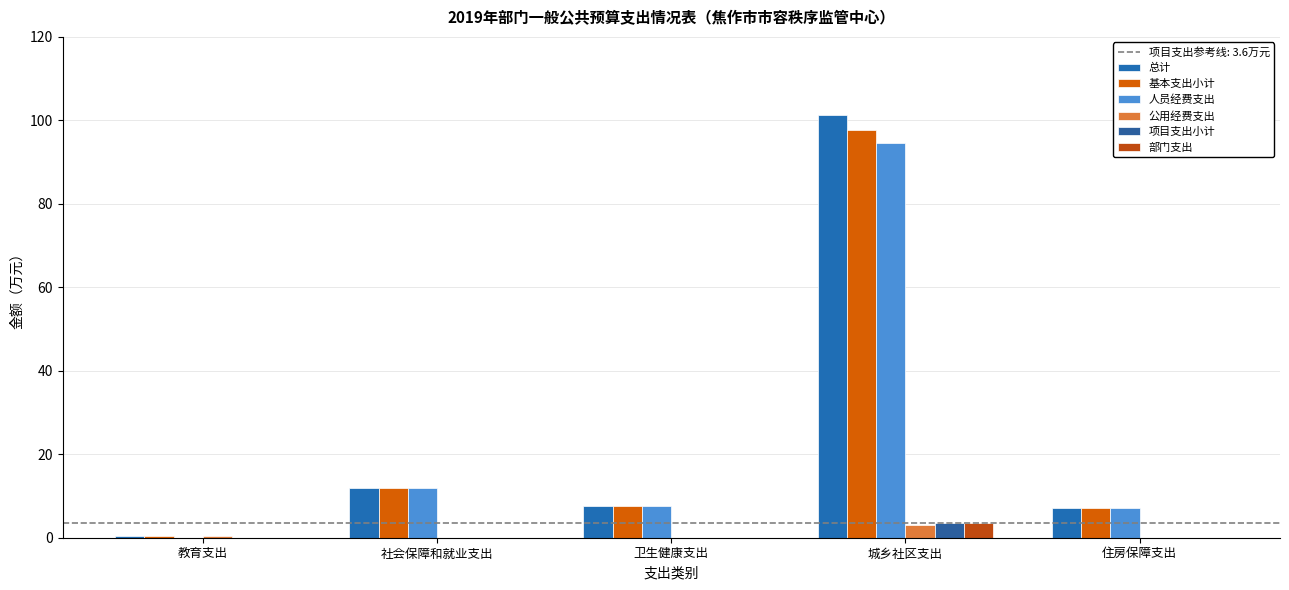

Count the number of categories in the chart.

5